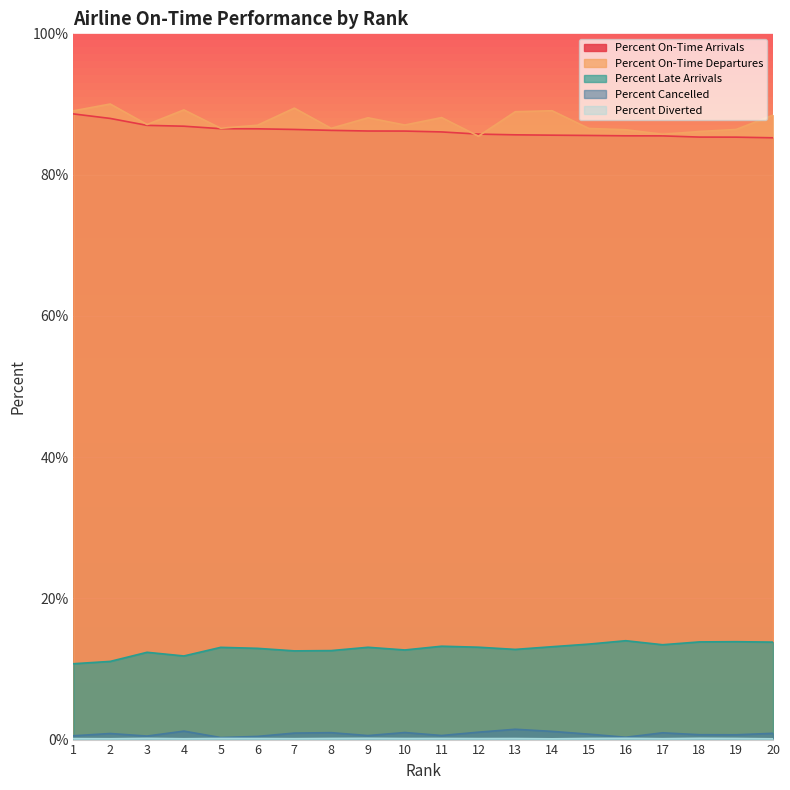

What is the value of the Percent On-Time Arrivals point at the 8th from the left?

86.3